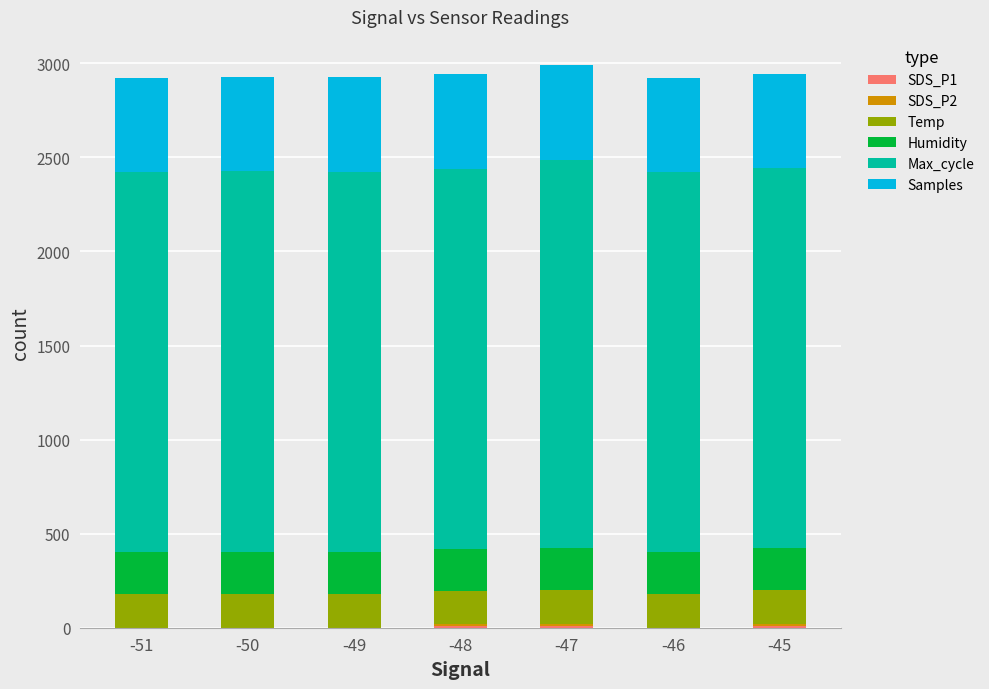

How many series are shown in this chart?

6